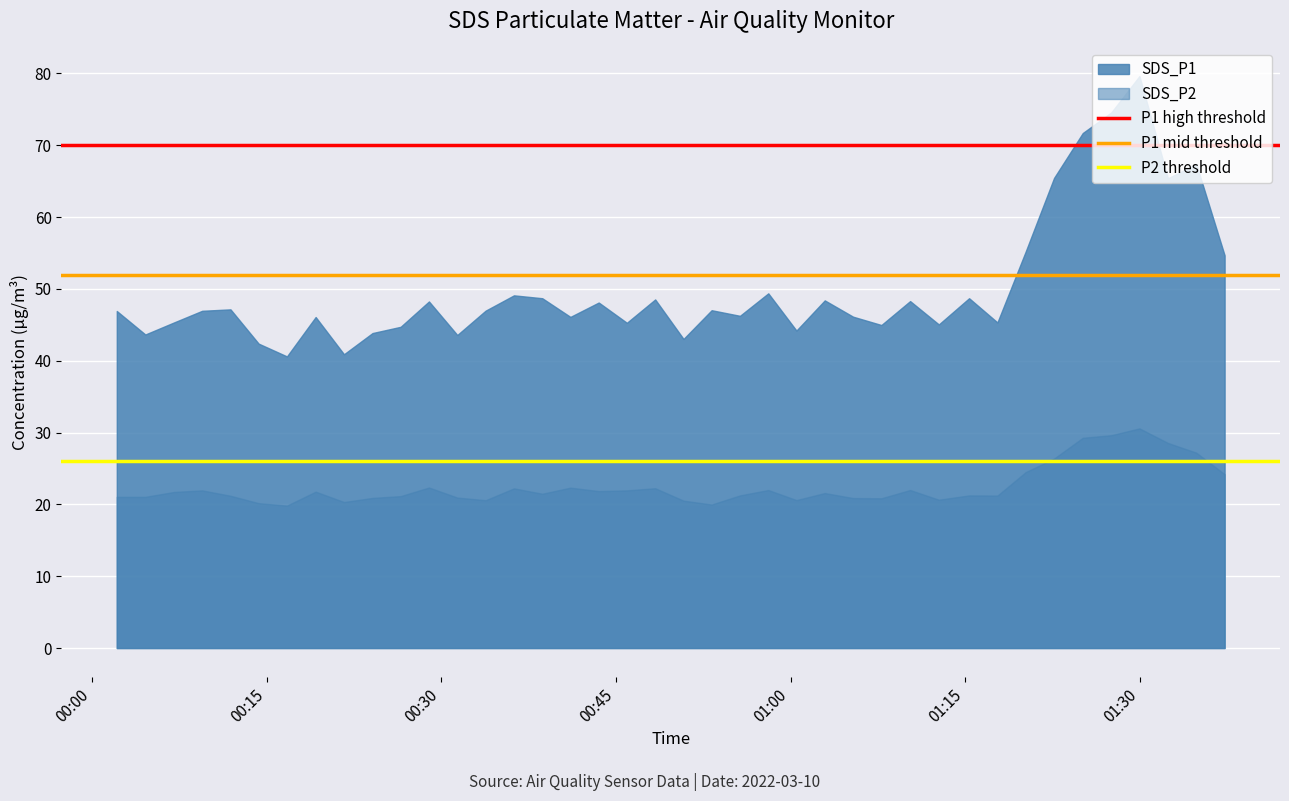

What is the average value of the P2 threshold series?

26